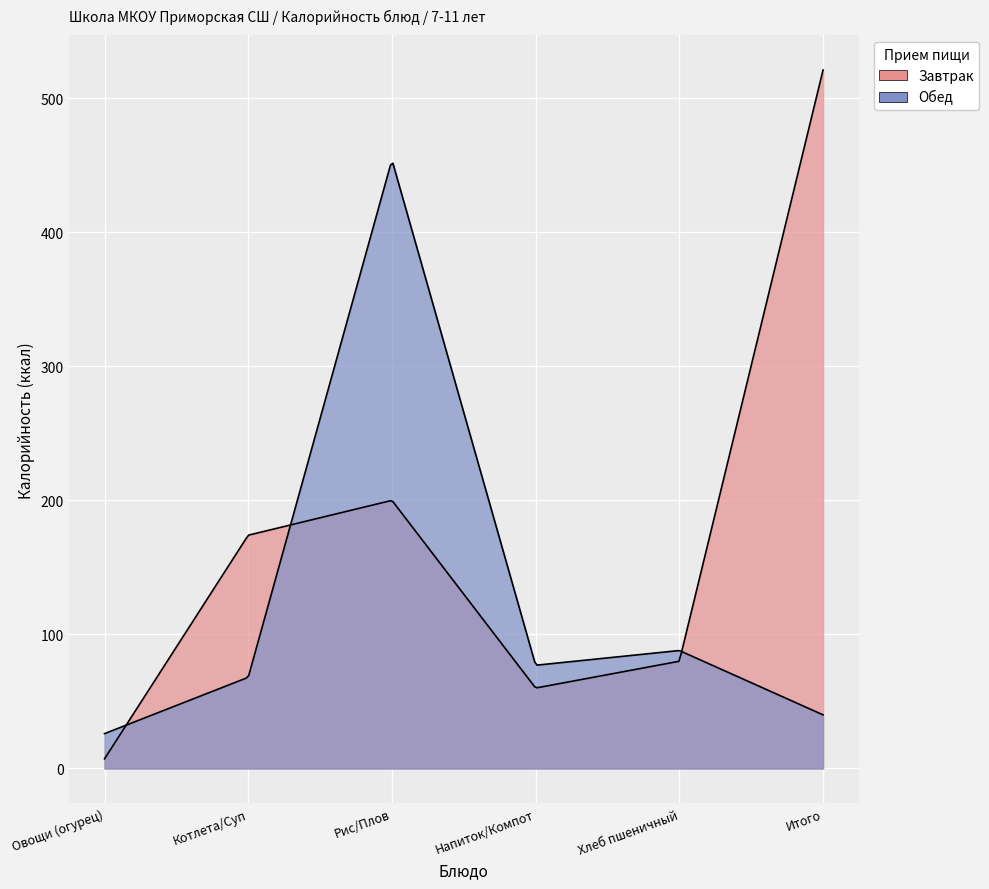

True or false: Завтрак has a value of 200.0 at Рис/Плов.

True